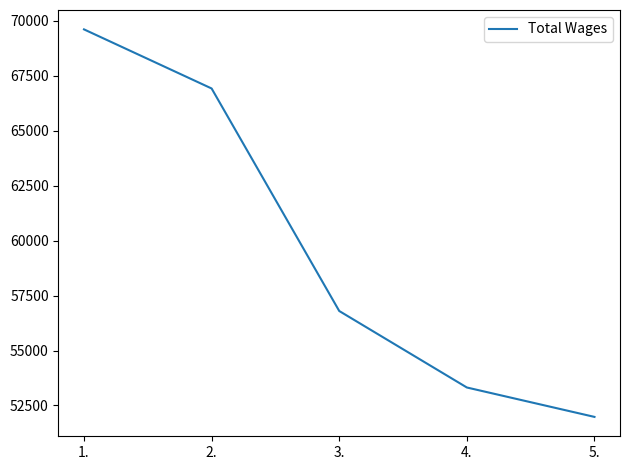

What is the difference between the maximum and second lowest values?

16292